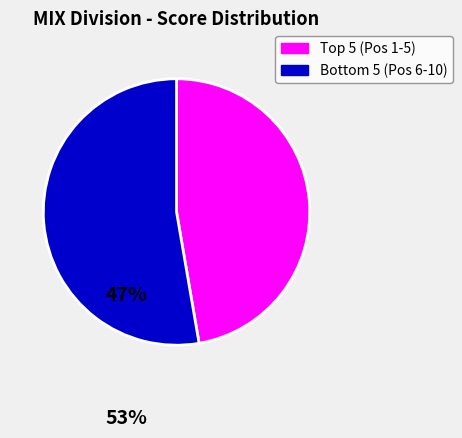

How many slices are in this pie chart?

2